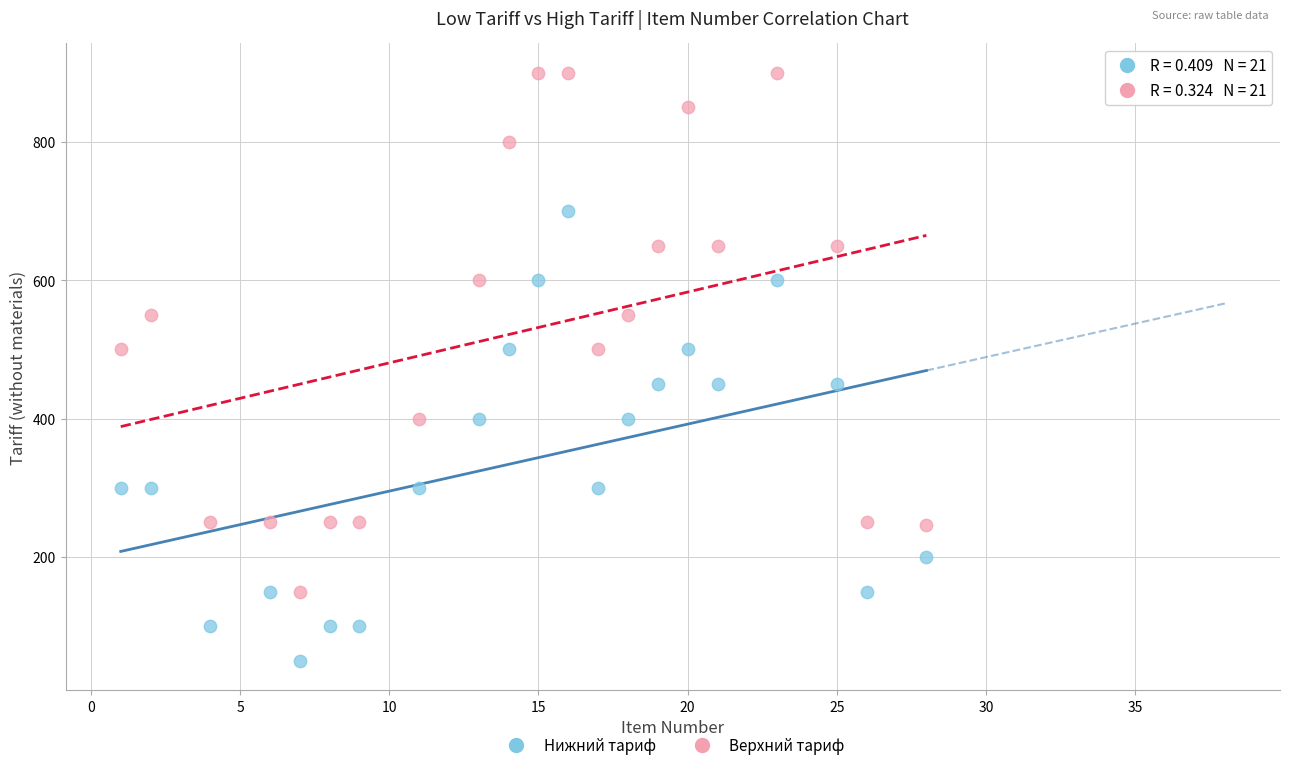

Across all data points, what is the range of X values (max minus min)?

27